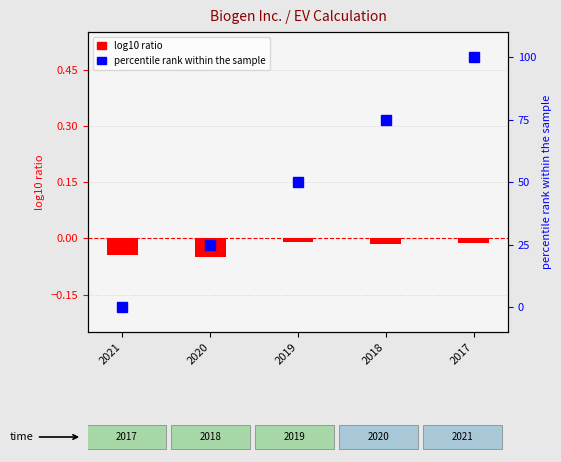

What is the difference between the highest and lowest values at 2020?

25.0